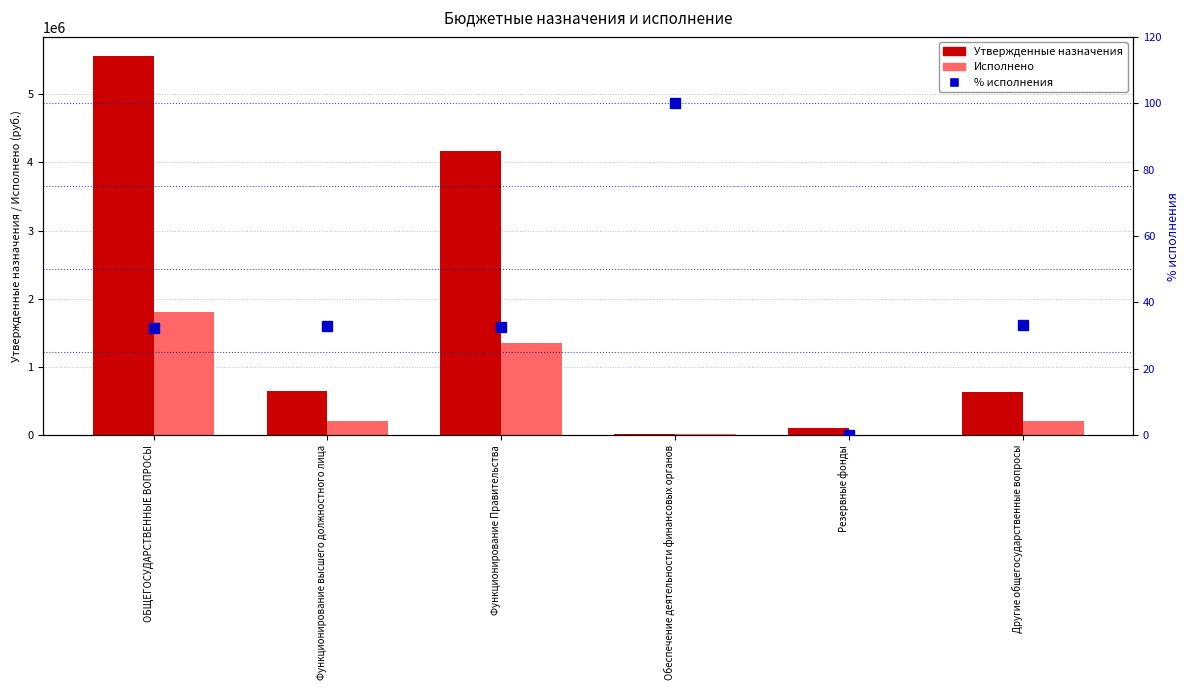

Which has a higher value, Резервные фонды or Другие общегосударственные вопросы?

Другие общегосударственные вопросы